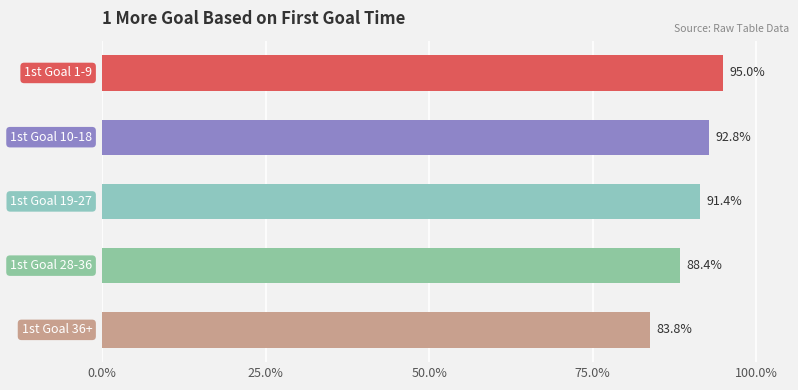

What is the minimum value shown in the chart?

83.8